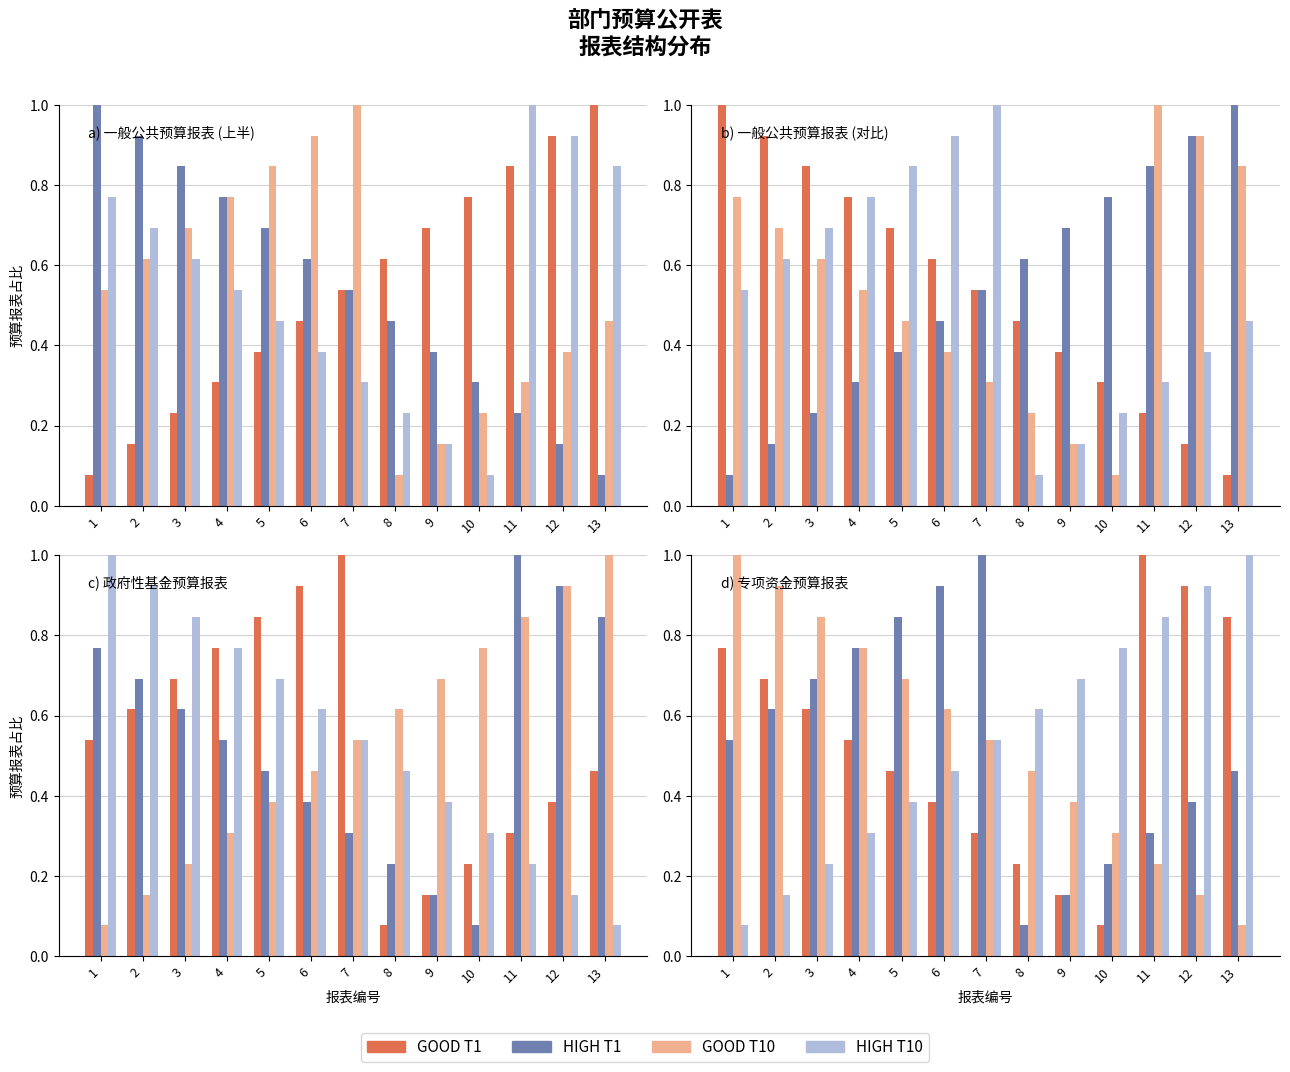

Rank the categories by HIGH T10 value from highest to lowest.

13, 12, 11, 10, 9, 8, 7, 6, 5, 4, 3, 2, 1